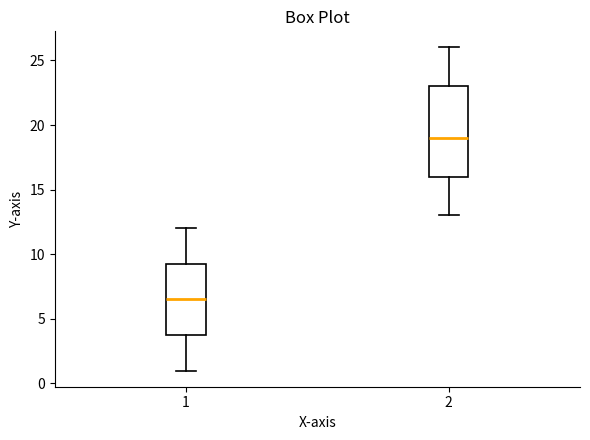

Which box is the tallest, from its lower edge to its upper edge?

2